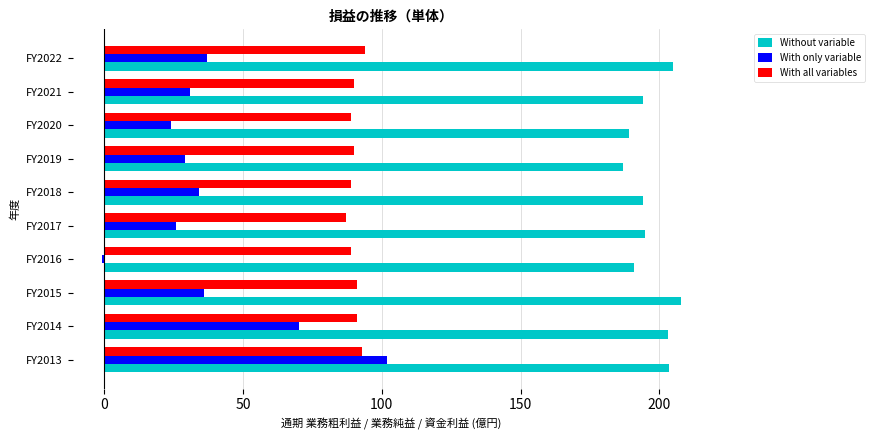

Read the With all variables value at FY2015.

91.0